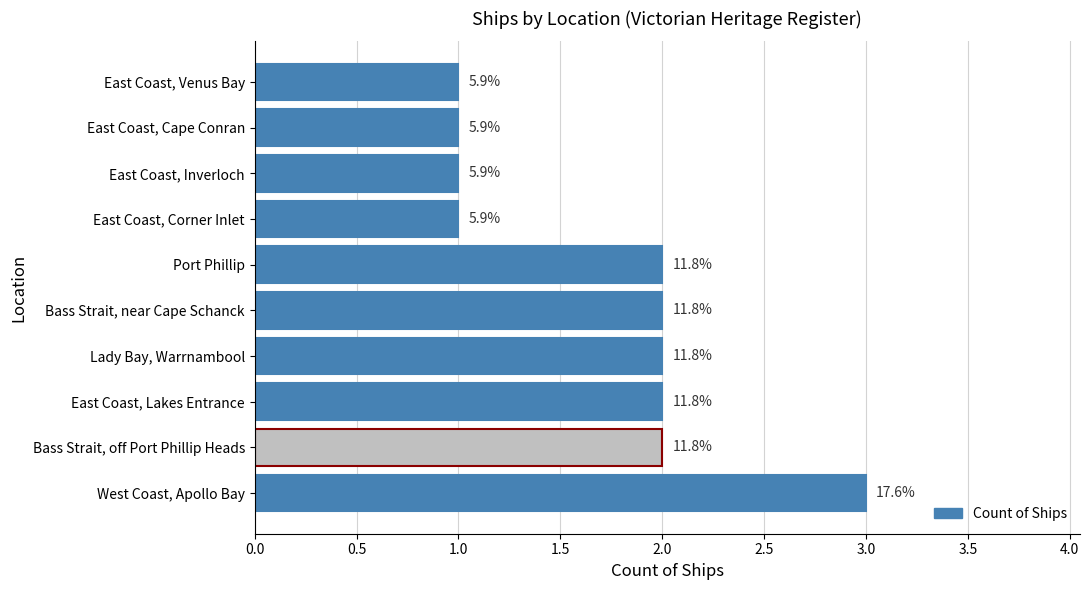

How many bars are there in total?

10